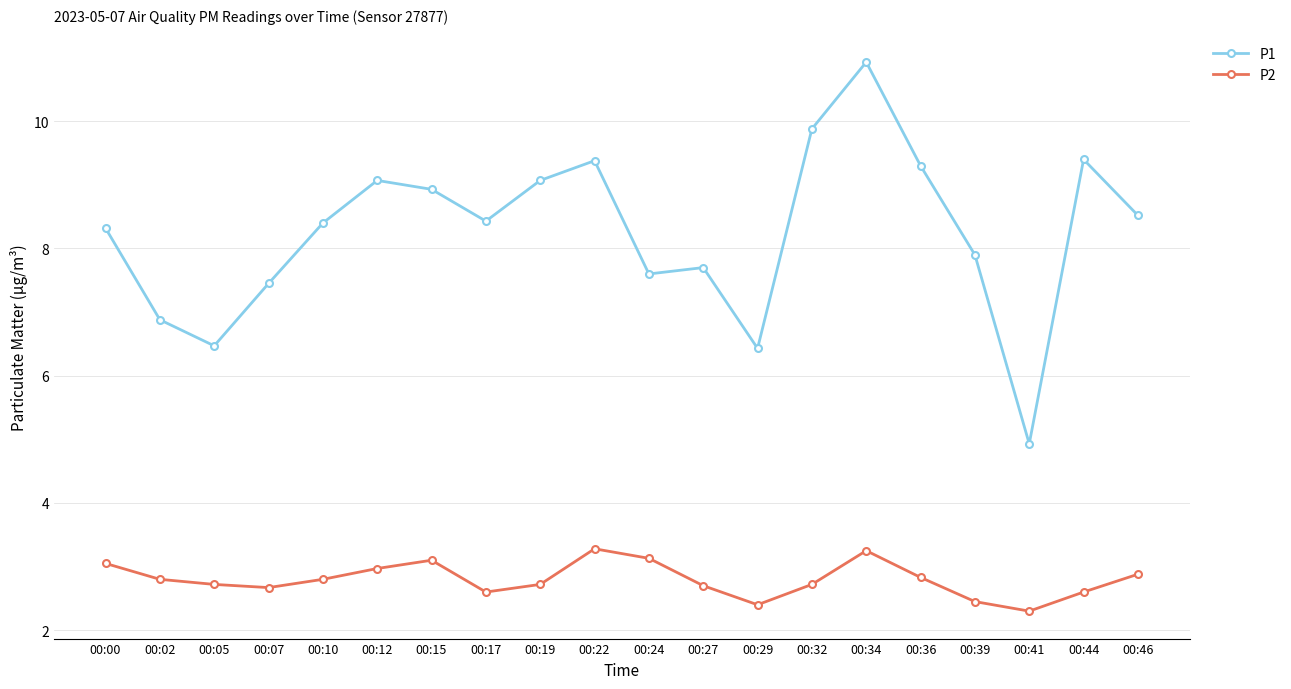

At how many categories does at least one series exceed 9?

7